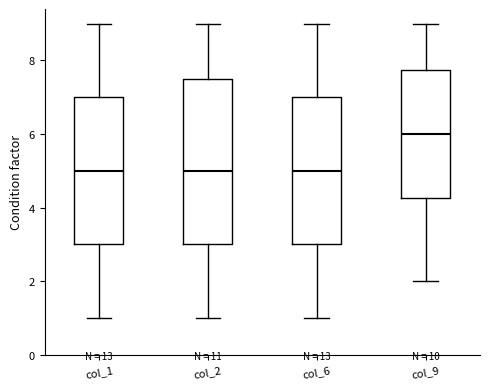

Reading left to right, read every box against the y-axis: the position of its median line, the range the box covers, and the ends of its whiskers. The values are not printed on the chart, so give them approximately, as read against the axis.

col_1: median 5.0, box 3.0 to 7.0, whiskers 1.0 to 9.0
col_2: median 5.0, box 3.0 to 7.6, whiskers 1.0 to 9.0
col_6: median 5.0, box 3.0 to 7.0, whiskers 1.0 to 9.0
col_9: median 6.0, box 4.2 to 7.8, whiskers 2.0 to 9.0